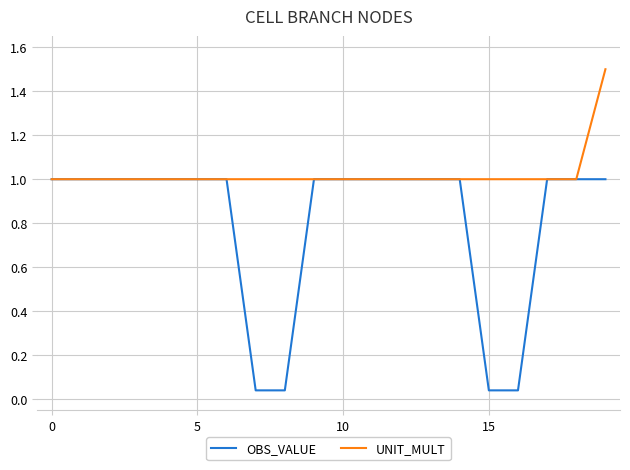

List the series in order of their peak value, highest first.

UNIT_MULT, OBS_VALUE